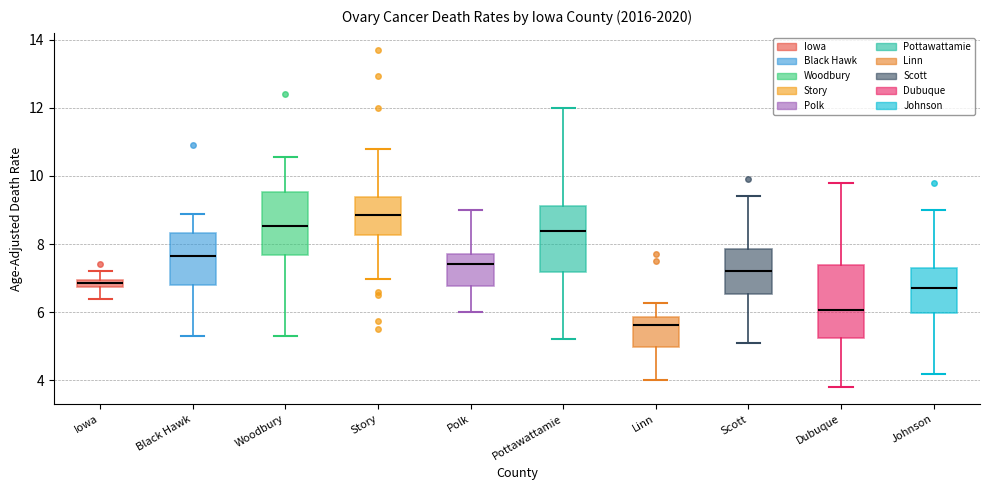

Which box's median line is the lowest?

Linn